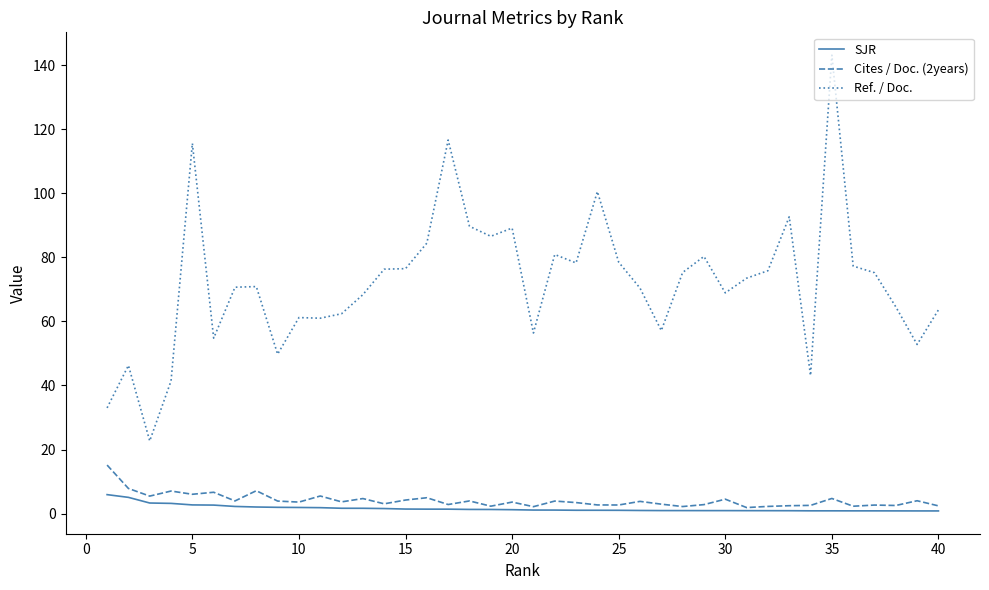

True or false: Ref. / Doc. and Cites / Doc. (2years) intersect in this chart.

False